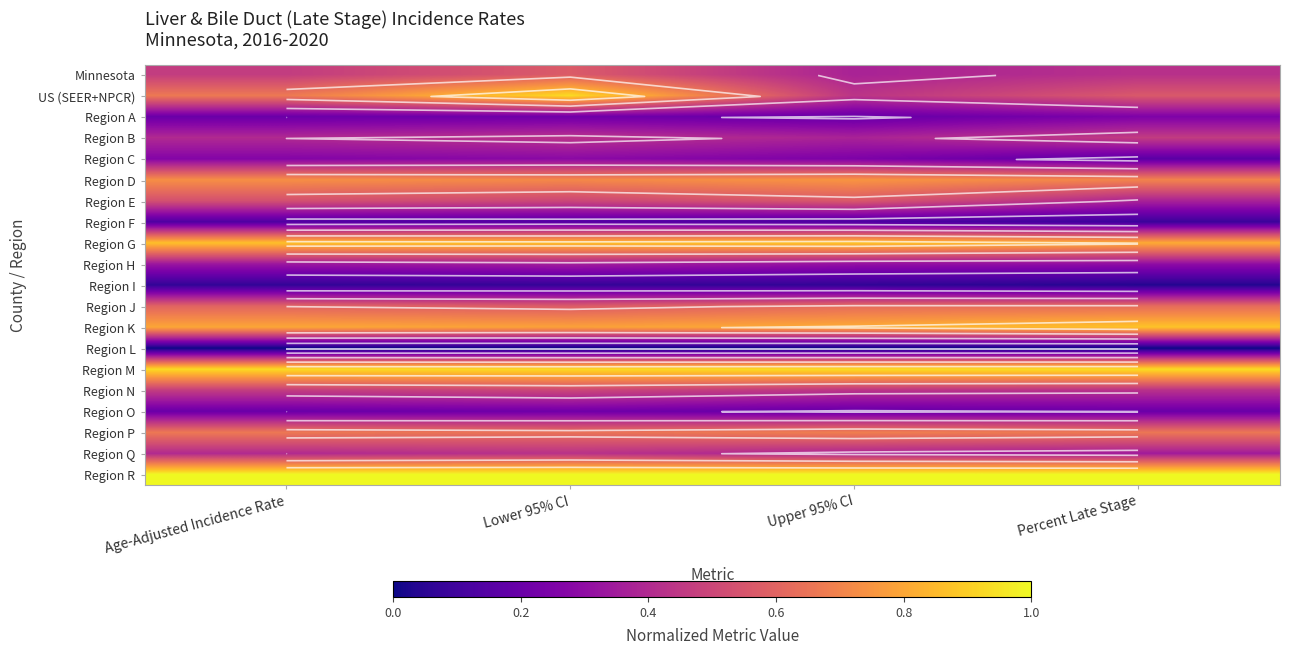

Is the value of Region B at Lower 95% CI greater than the value of Region E at Age-Adjusted Incidence Rate?

No